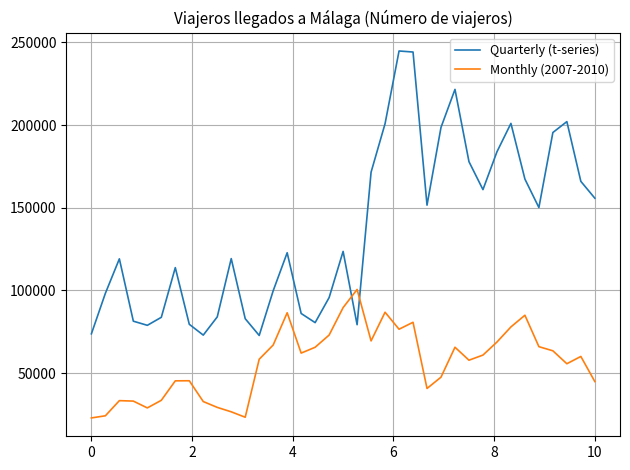

What is the smallest value displayed?

22932